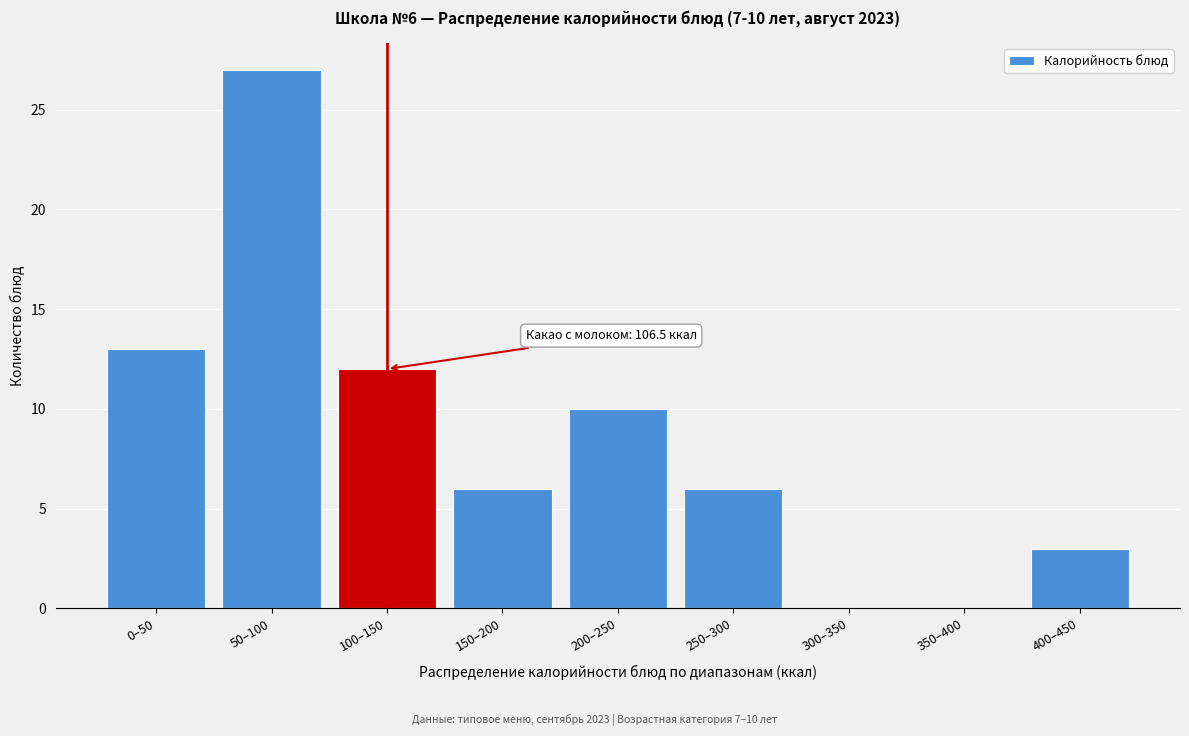

Reading right to left, what are all the values shown in this chart?

400–450=3	350–400=0	300–350=0	250–300=6	200–250=10	150–200=6	100–150=12	50–100=27	0–50=13